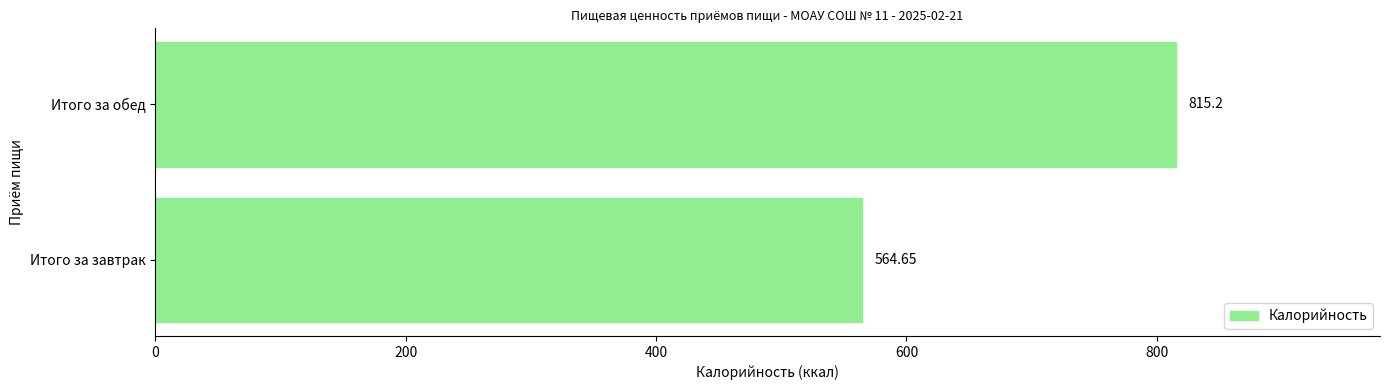

Rank the categories by value from highest to lowest.

Итого за обед, Итого за завтрак